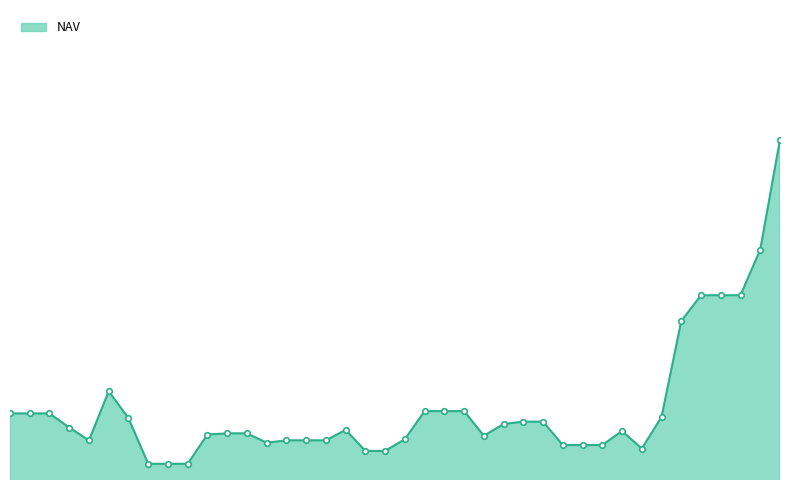

What is the maximum value shown in the chart?

27.2